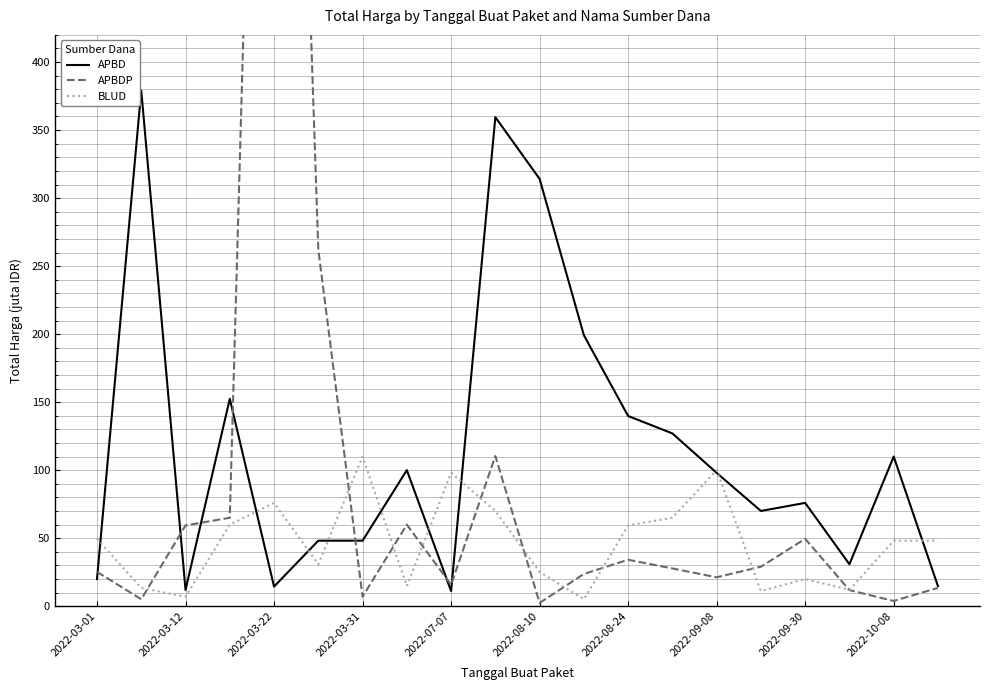

Is it true that BLUD equals 6.9 at 2022-03-12?

True